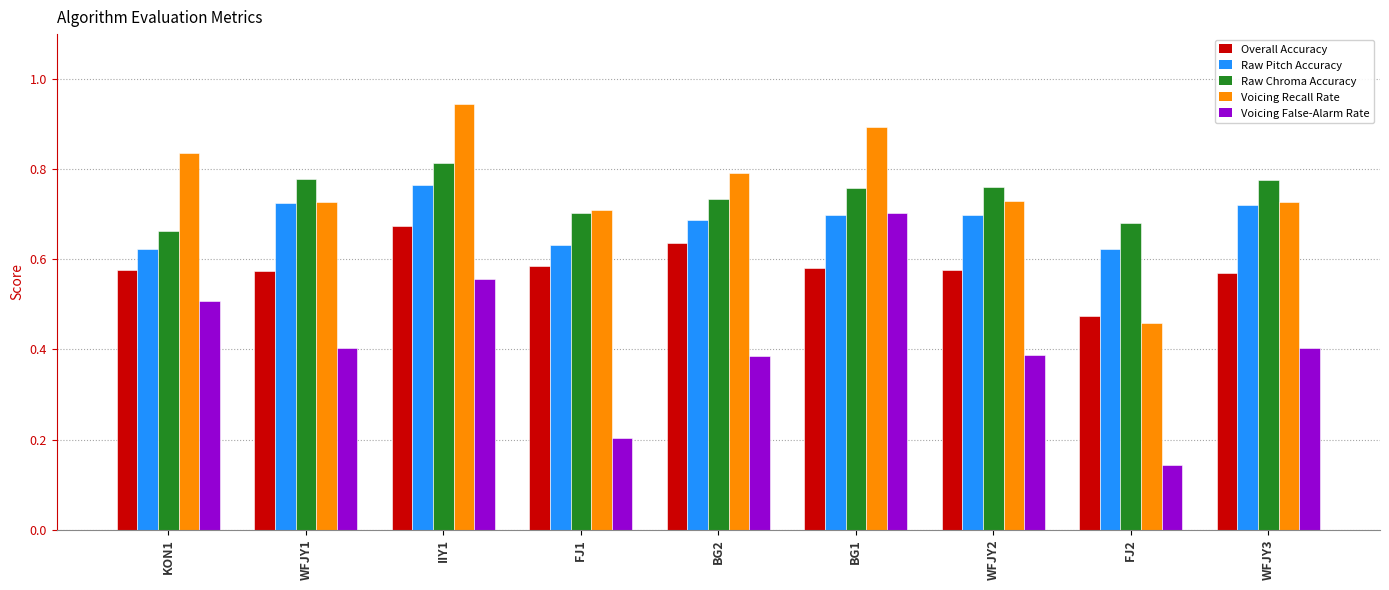

Is the value of Voicing False-Alarm Rate at WFJY2 greater than the value of Voicing Recall Rate at KON1?

No